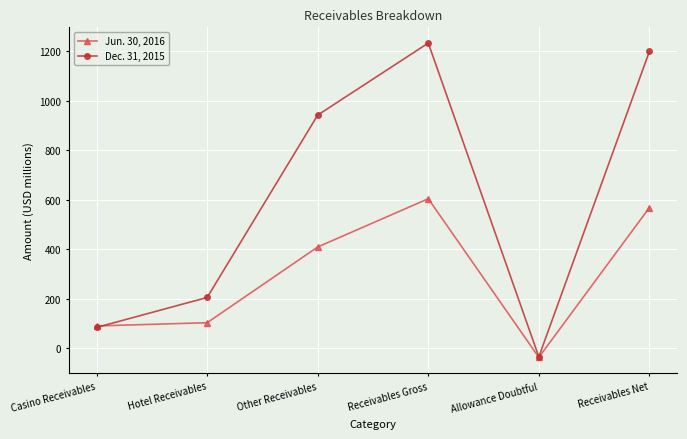

How many interior local valleys does the Dec. 31, 2015 series have?

1